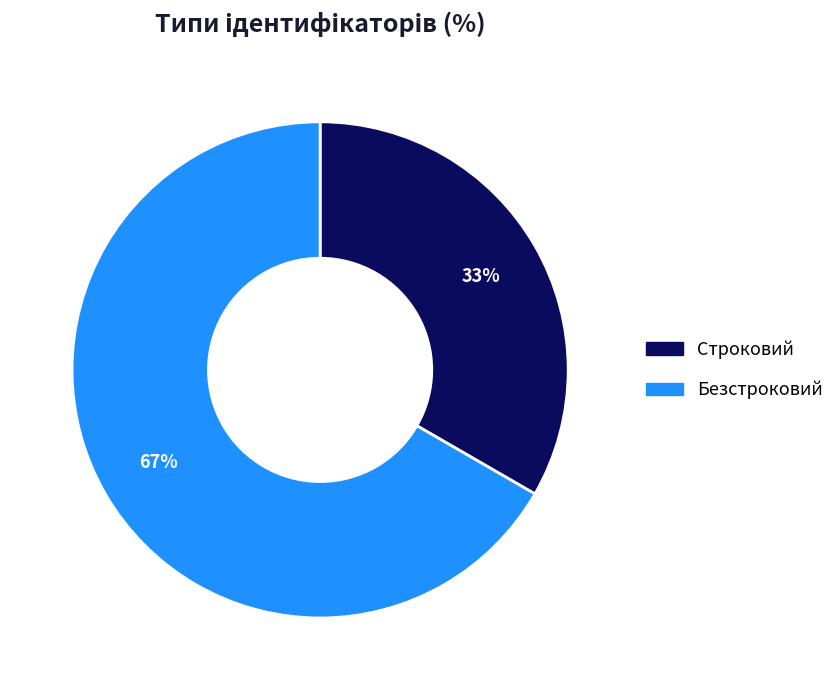

Rank the categories by value from lowest to highest.

Строковий, Безстроковий